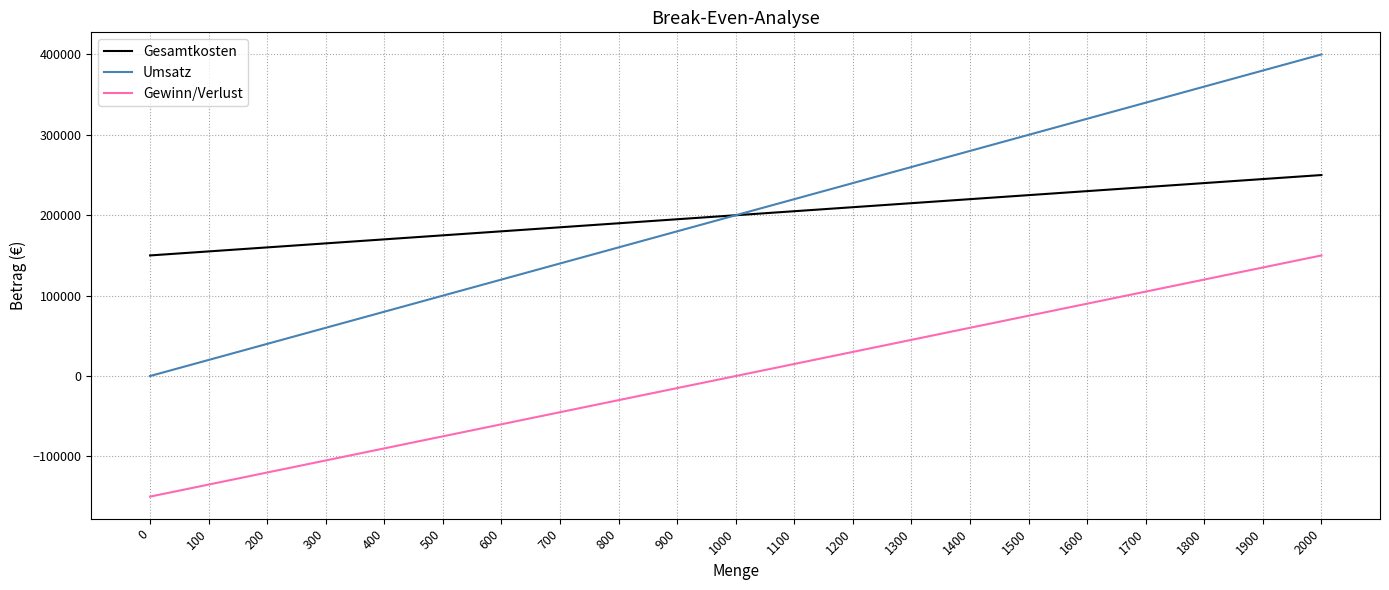

Count the number of data series in this chart.

3